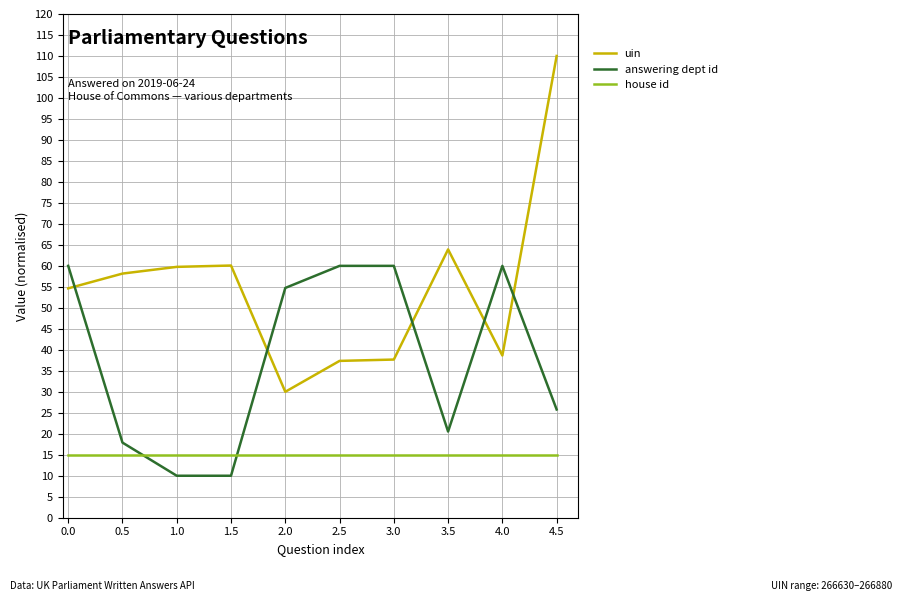

Between which two adjacent categories do answering dept id and uin first intersect?

0.0 and 0.5